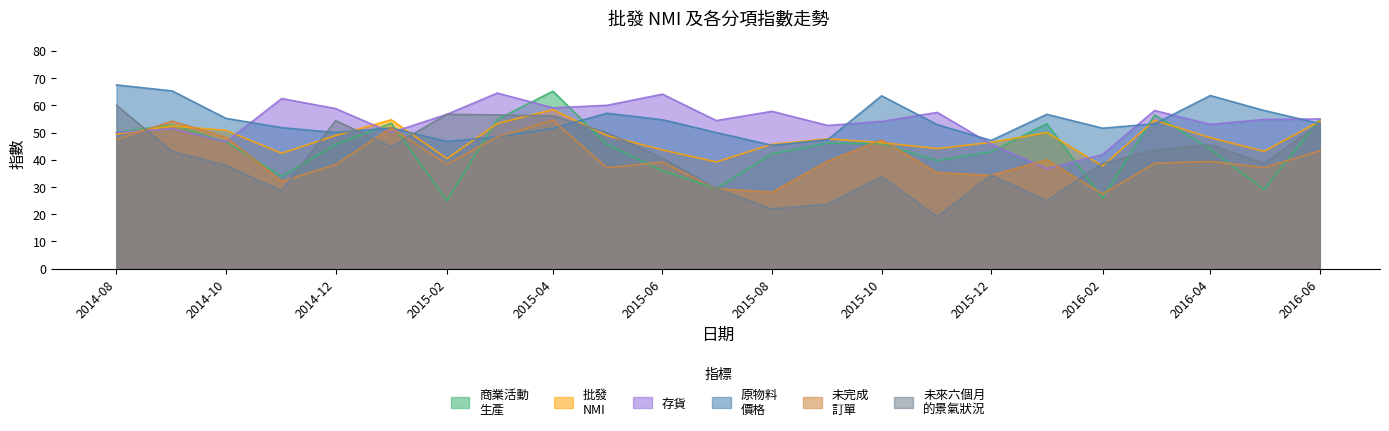

Which label corresponds to the largest value in the chart?

2014-08